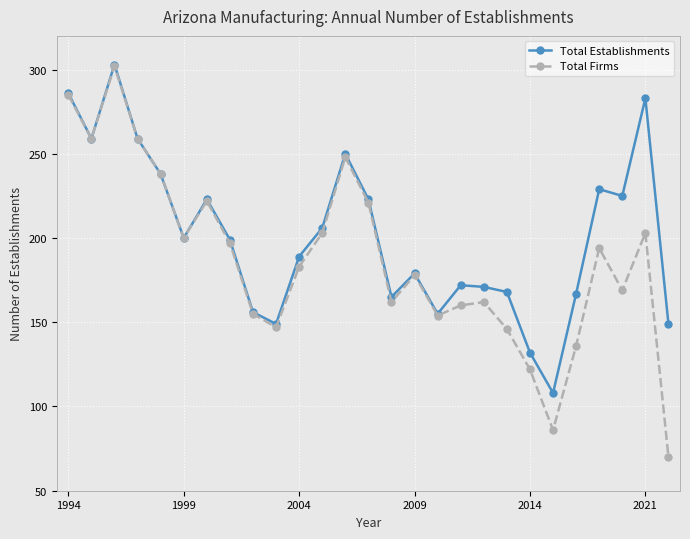

What is the lowest value of the Total Establishments series?

108